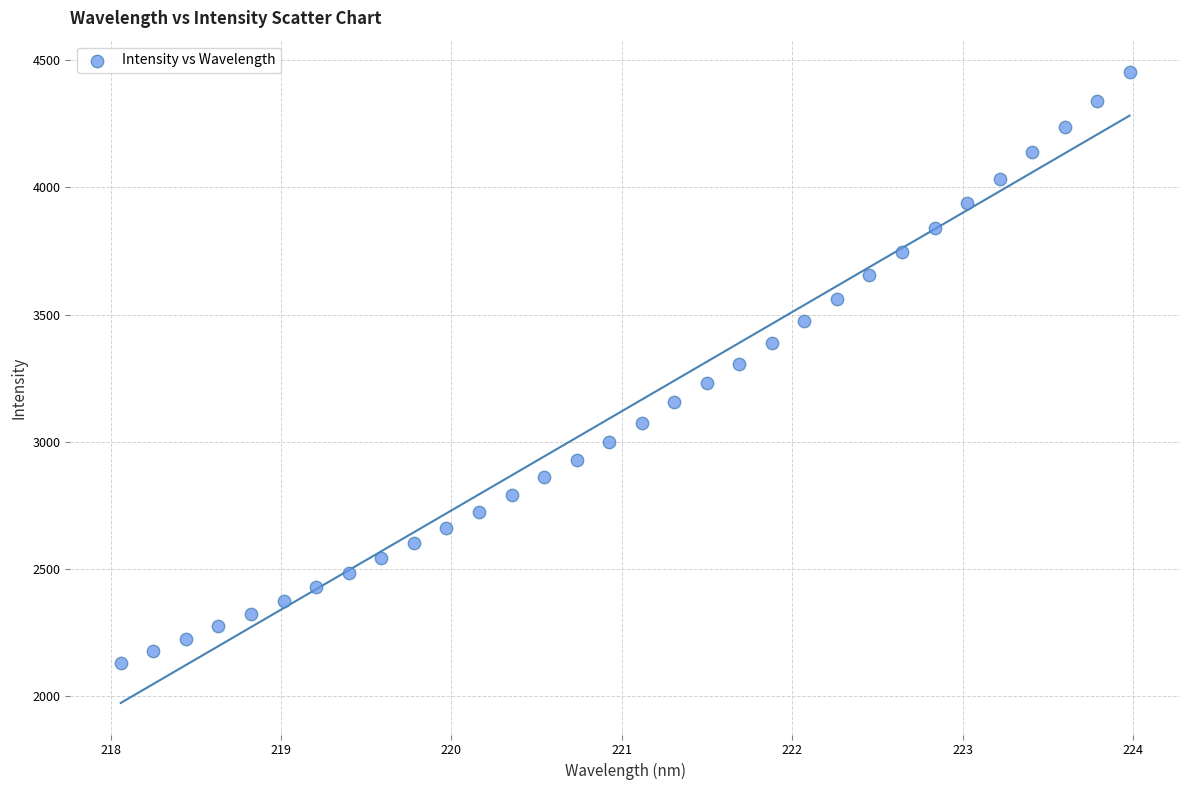

What is the range of Y values (max minus min)?

2324.0